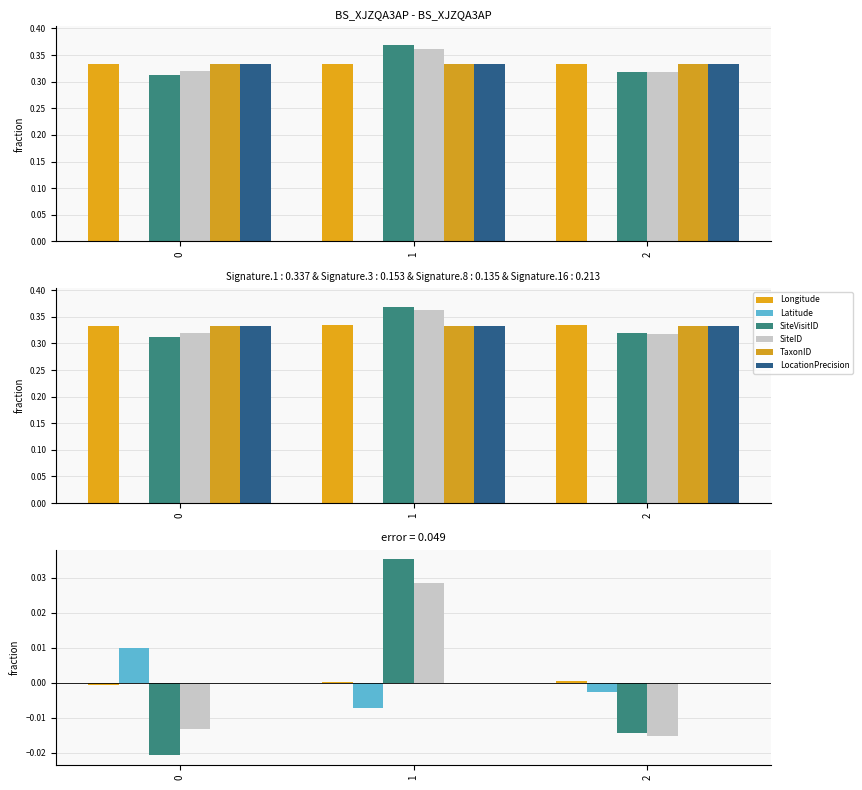

Which series has the widest spread of values?

SiteVisitID